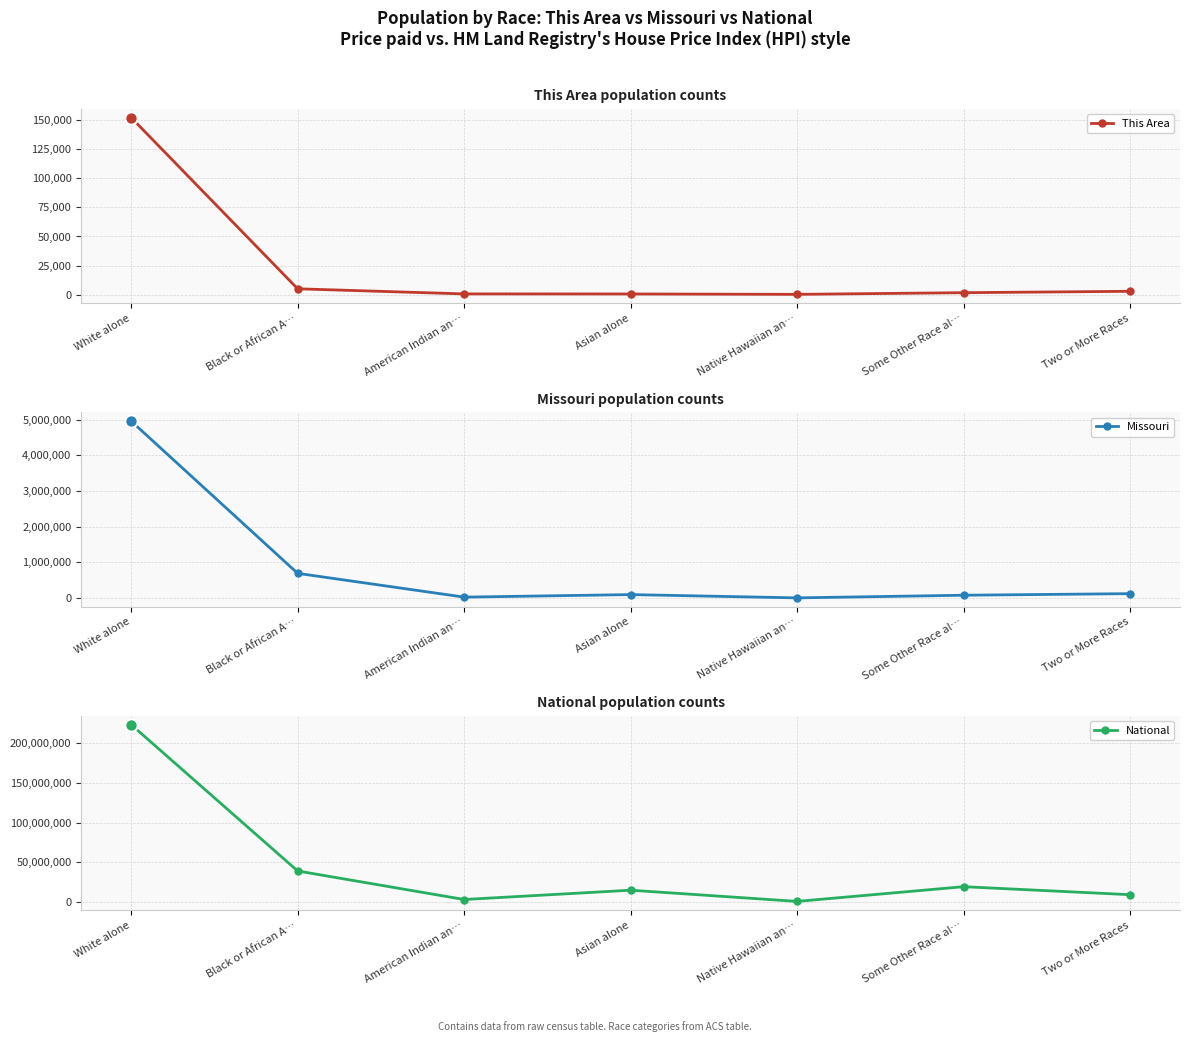

At how many categories does at least one series exceed 69619897?

1